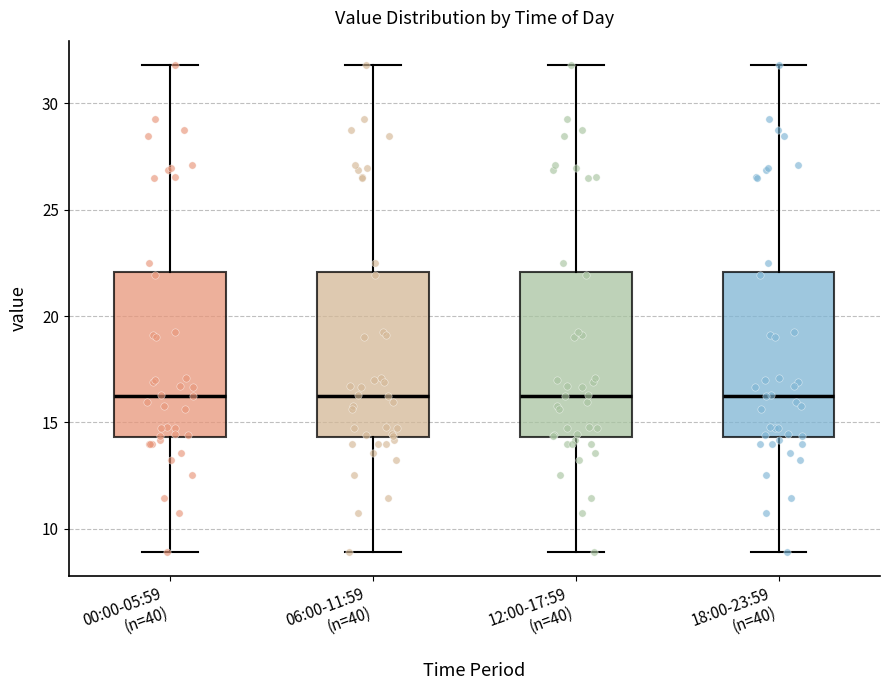

Where does the lower whisker of the box for 00:00-05:59 (n=40) end on the y-axis? The values are not printed on the chart, so give them approximately, as read against the axis.

9.0